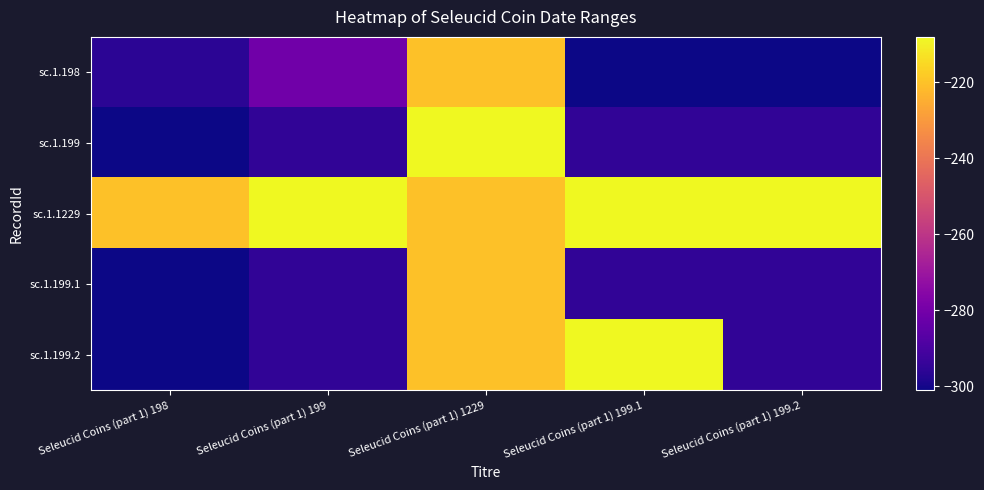

What is the total value across all series at Seleucid Coins (part 1) 199.2?

-1394